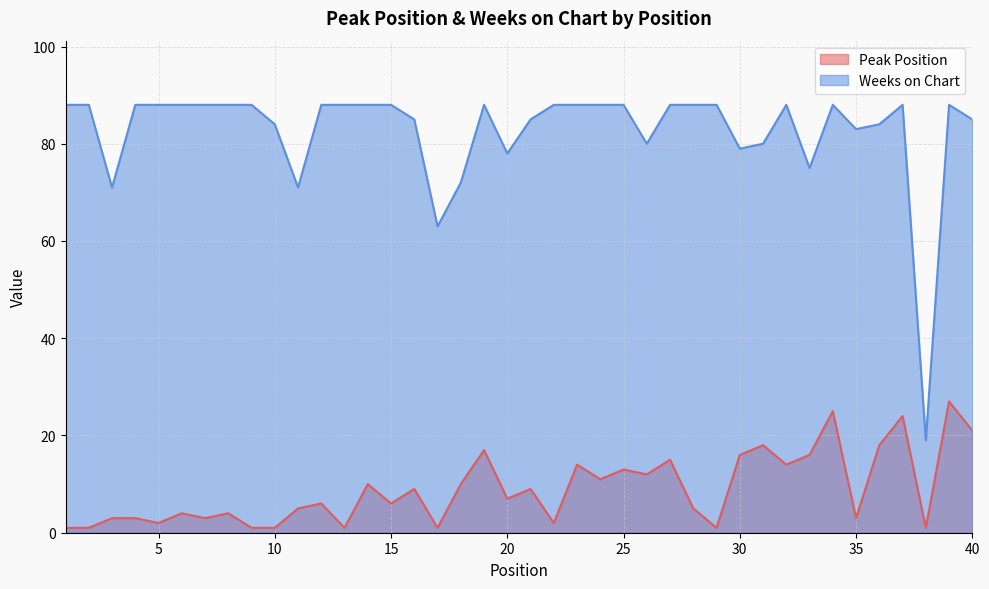

True or false: Weeks on Chart and Peak Position cross at least once.

False